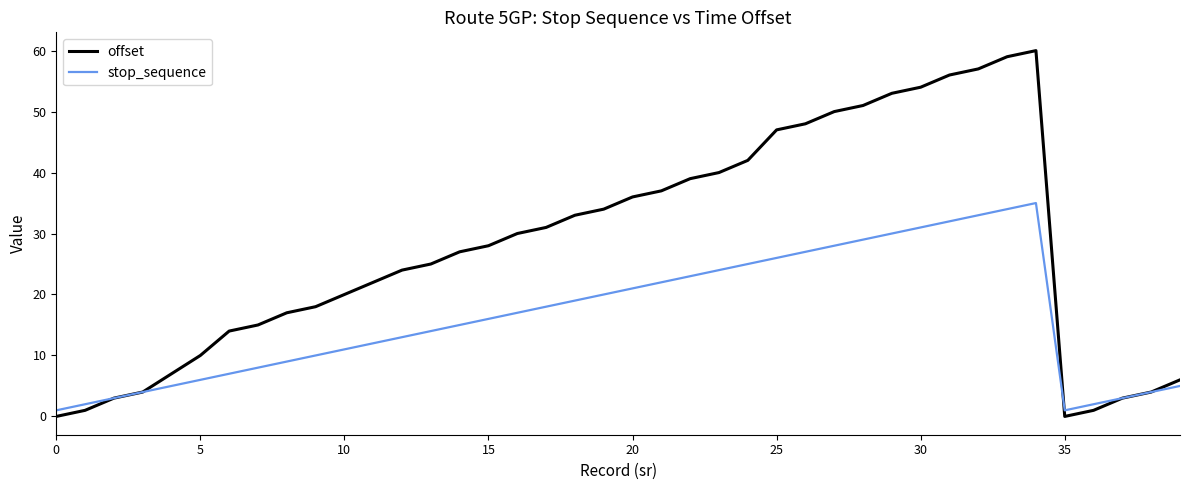

What is the highest value of the offset series?

60